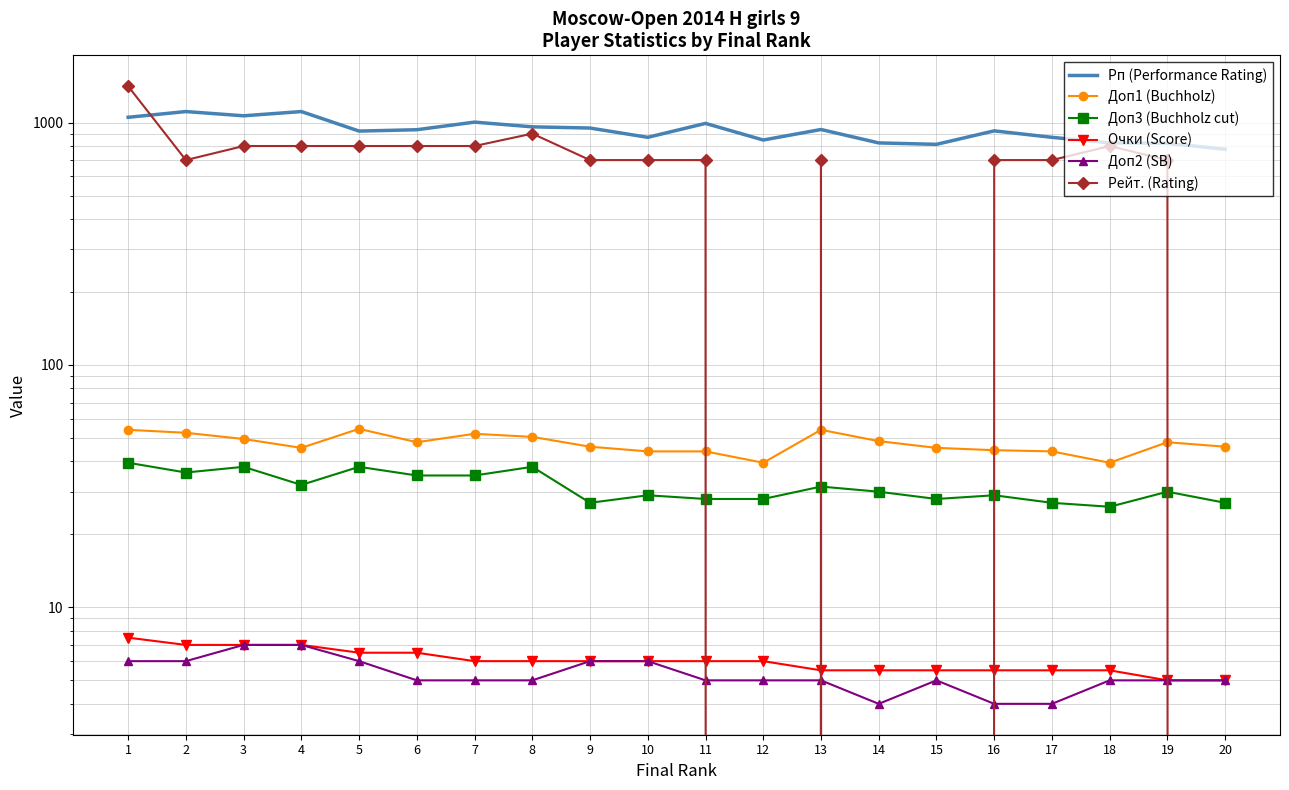

List the labels in order of Рейт. (Rating) value, largest first.

1, 8, 3, 4, 5, 6, 7, 18, 2, 9, 10, 11, 13, 16, 17, 19, 12, 14, 15, 20